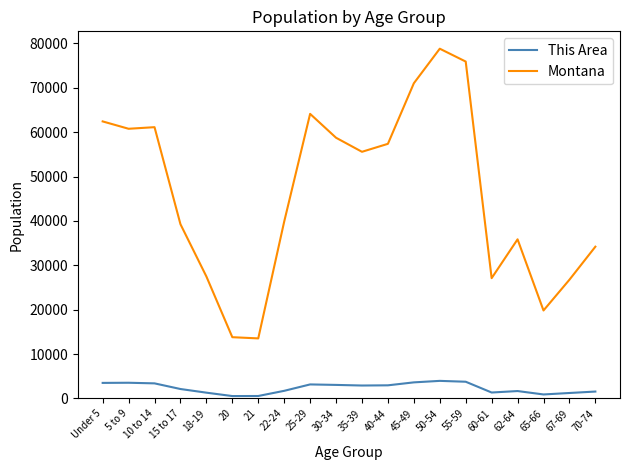

Is this an area chart (filled region under the line)?

No